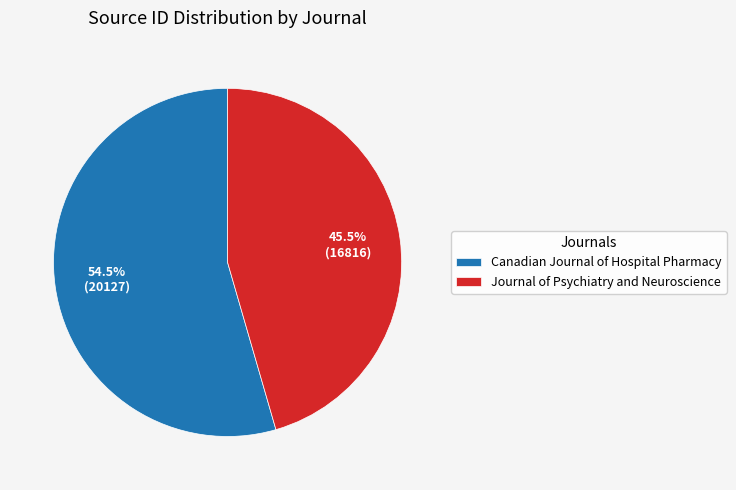

To the nearest percent, what is the difference between the largest and smallest slice percentages?

9%